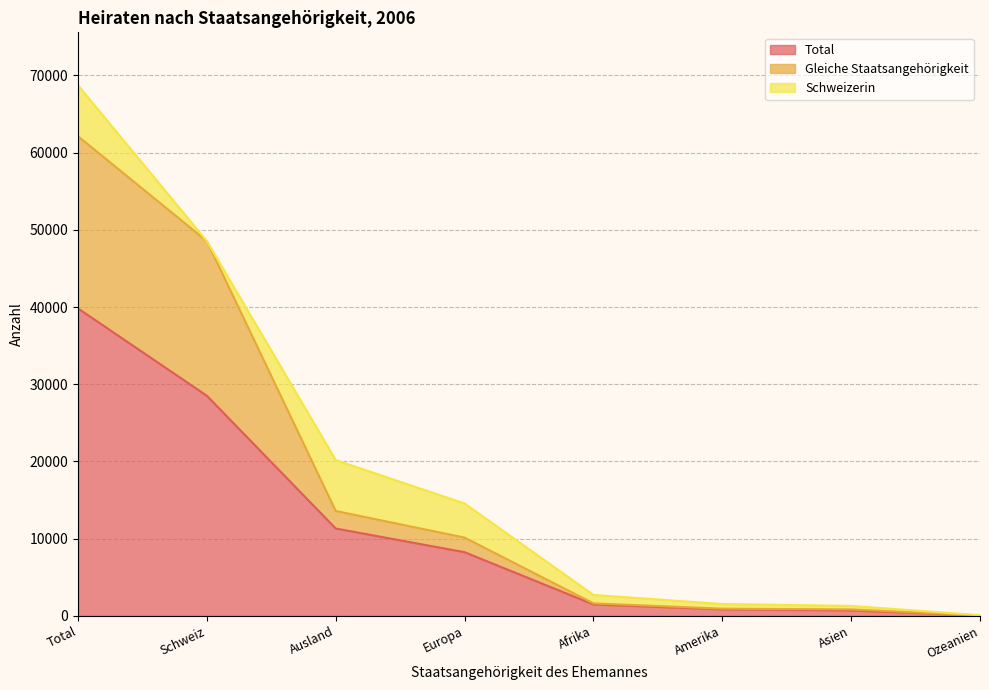

Is the value of Gleiche Staatsangehörigkeit at Asien greater than the value of Total at Ausland?

No